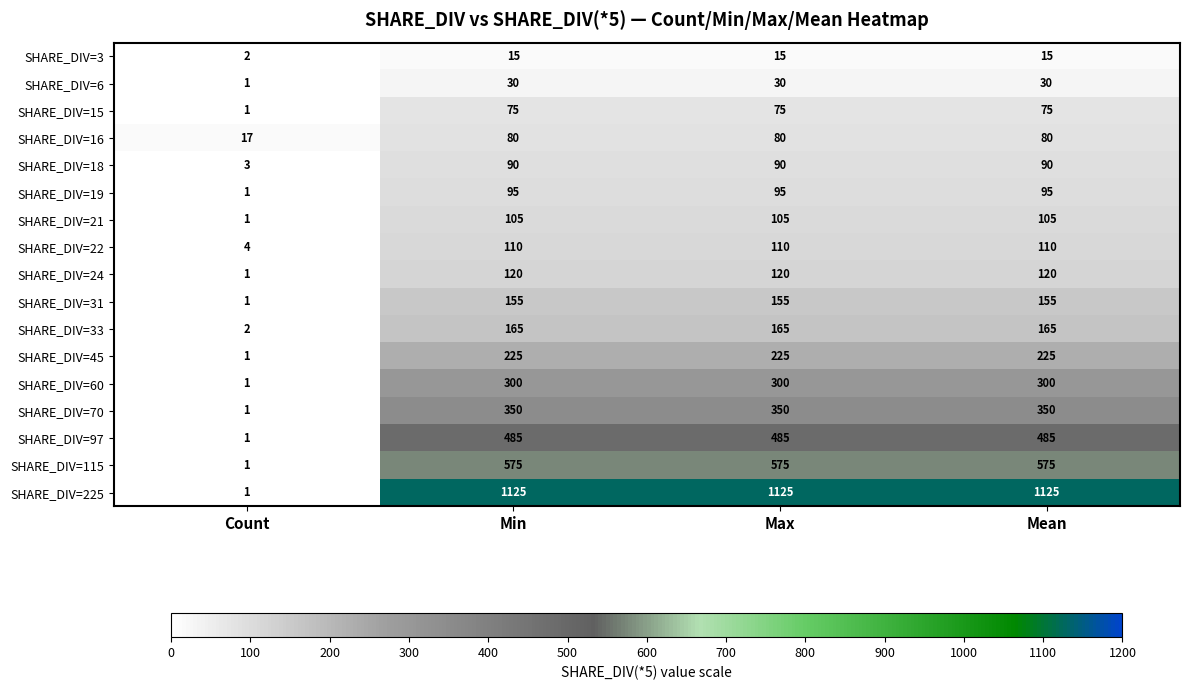

What is the sum of all SHARE_DIV=3 values?

47